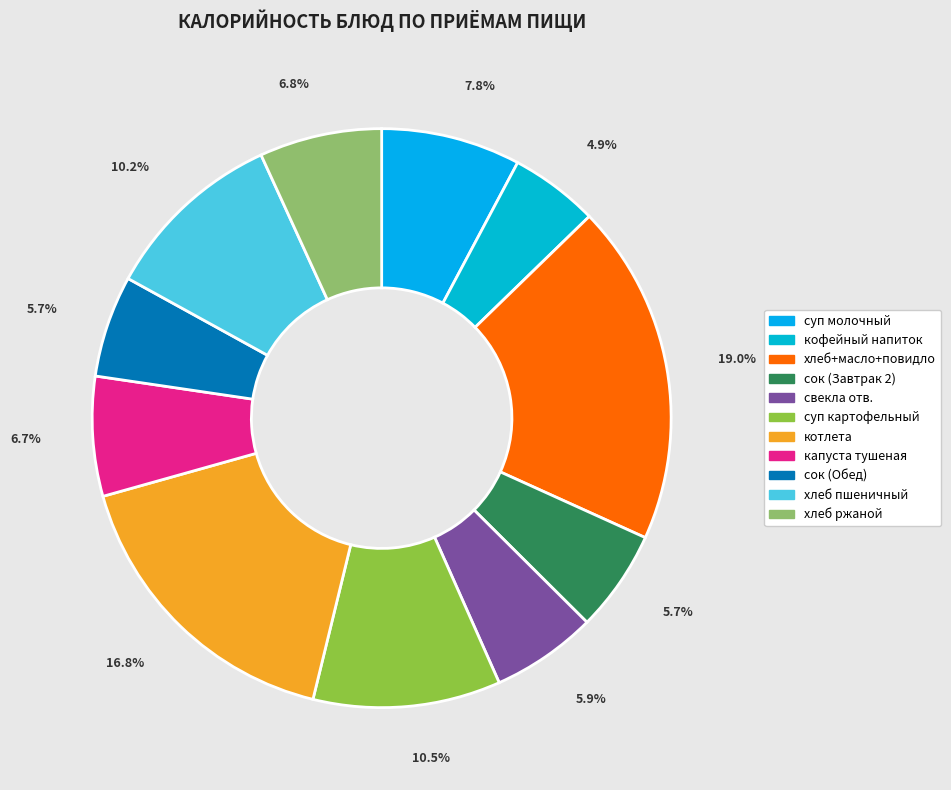

Count the number of slices in the pie.

11